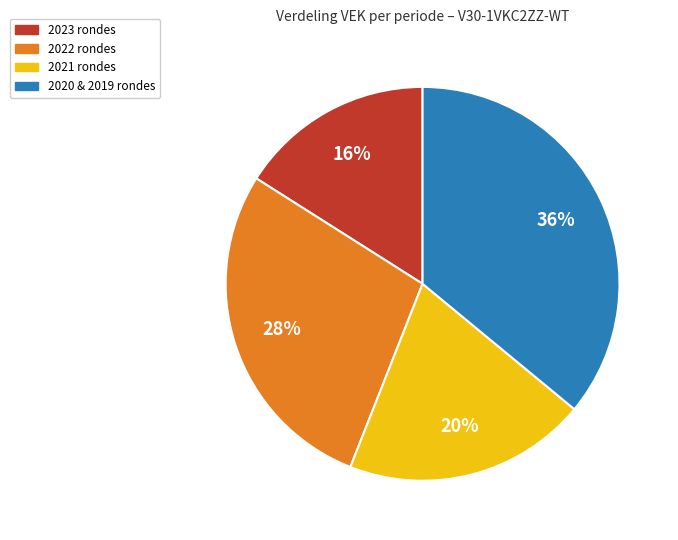

To the nearest percent, what is the average slice percentage?

25%